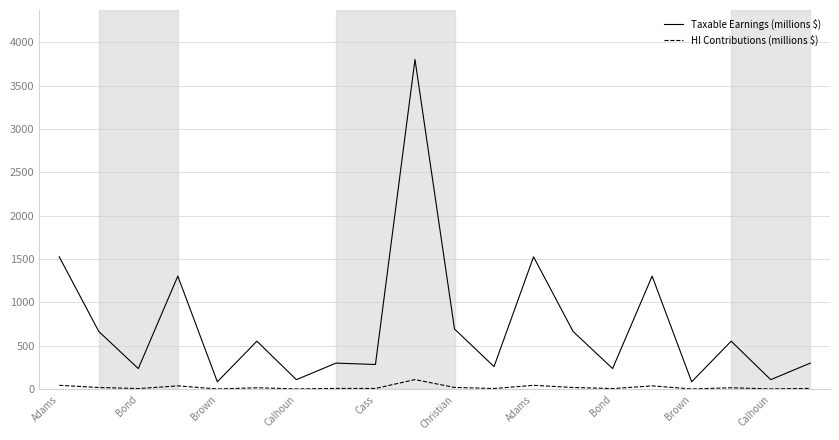

Is this an area chart (filled region under the line)?

No